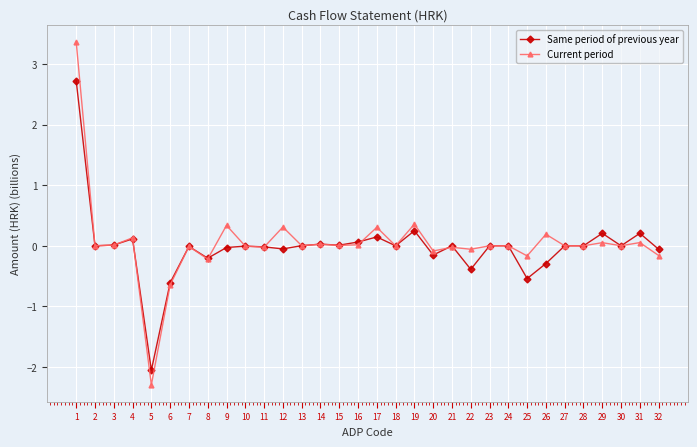

Does the chart display data point markers on the line(s)?

Yes